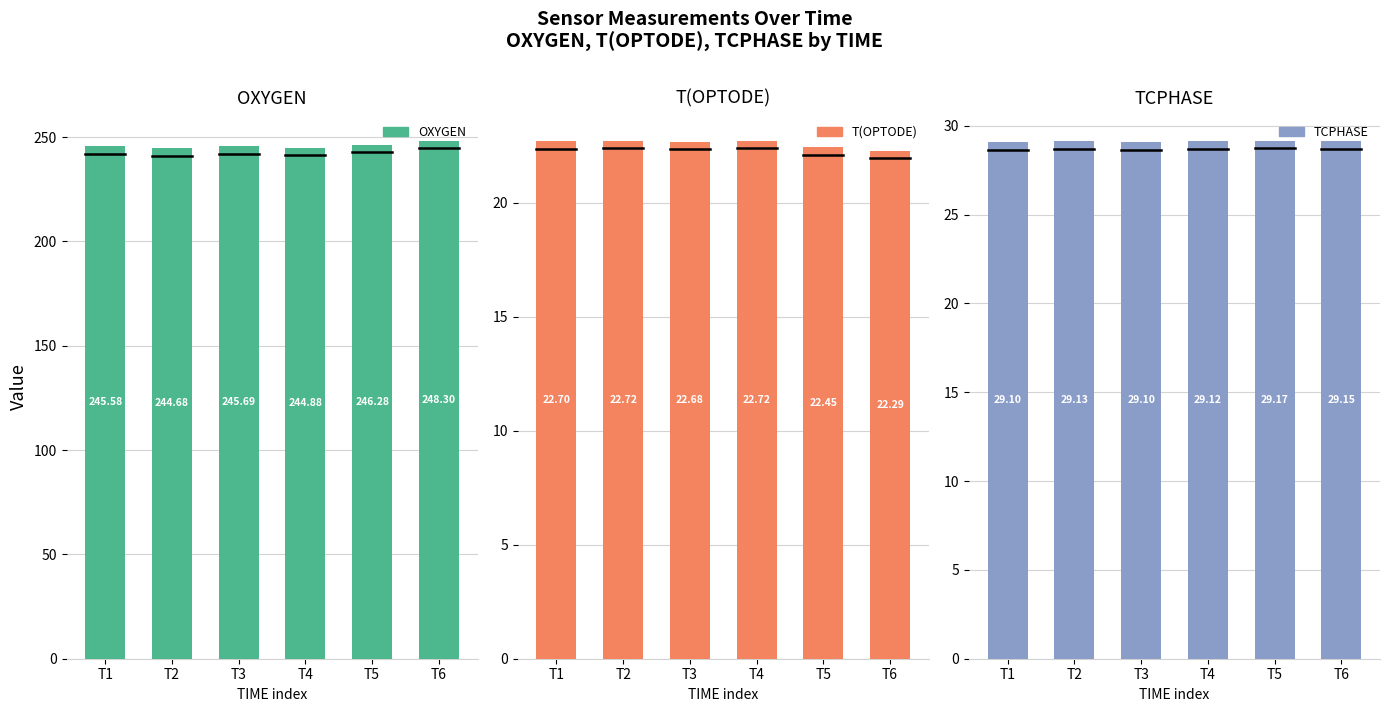

What is the approximate value of TCPHASE at T3?

29.1